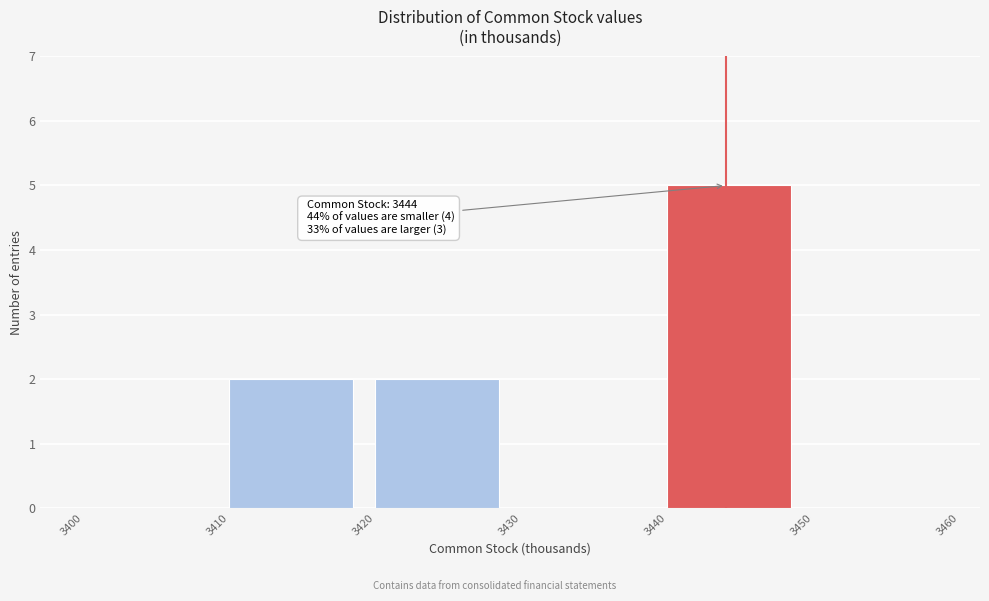

Over which range of the x-axis is the bar tallest?

3440 to 3450